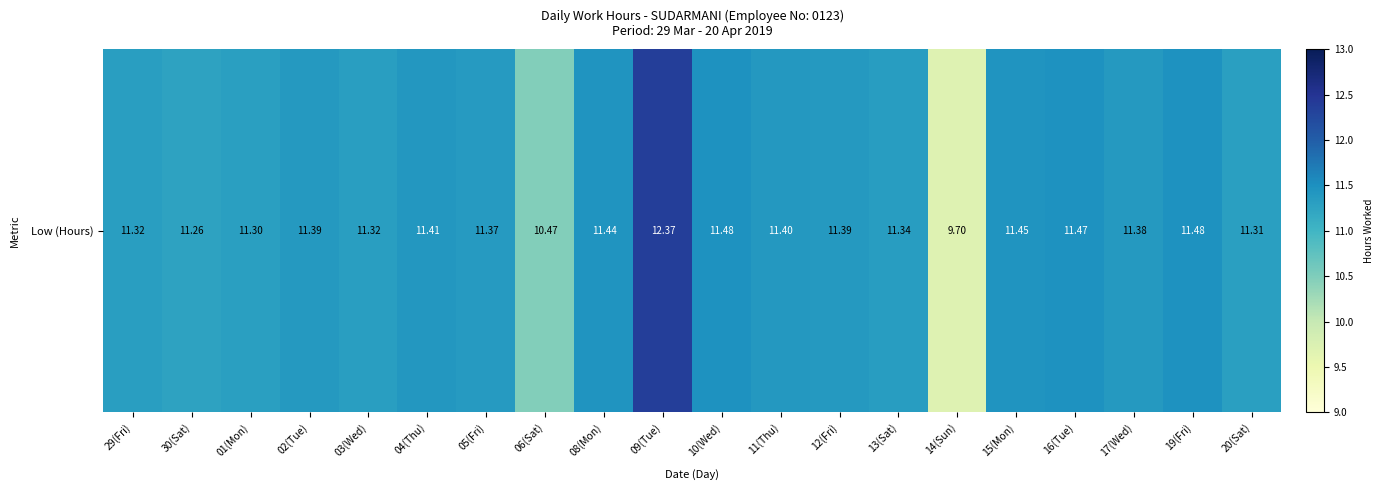

How many data points does each series have?

20